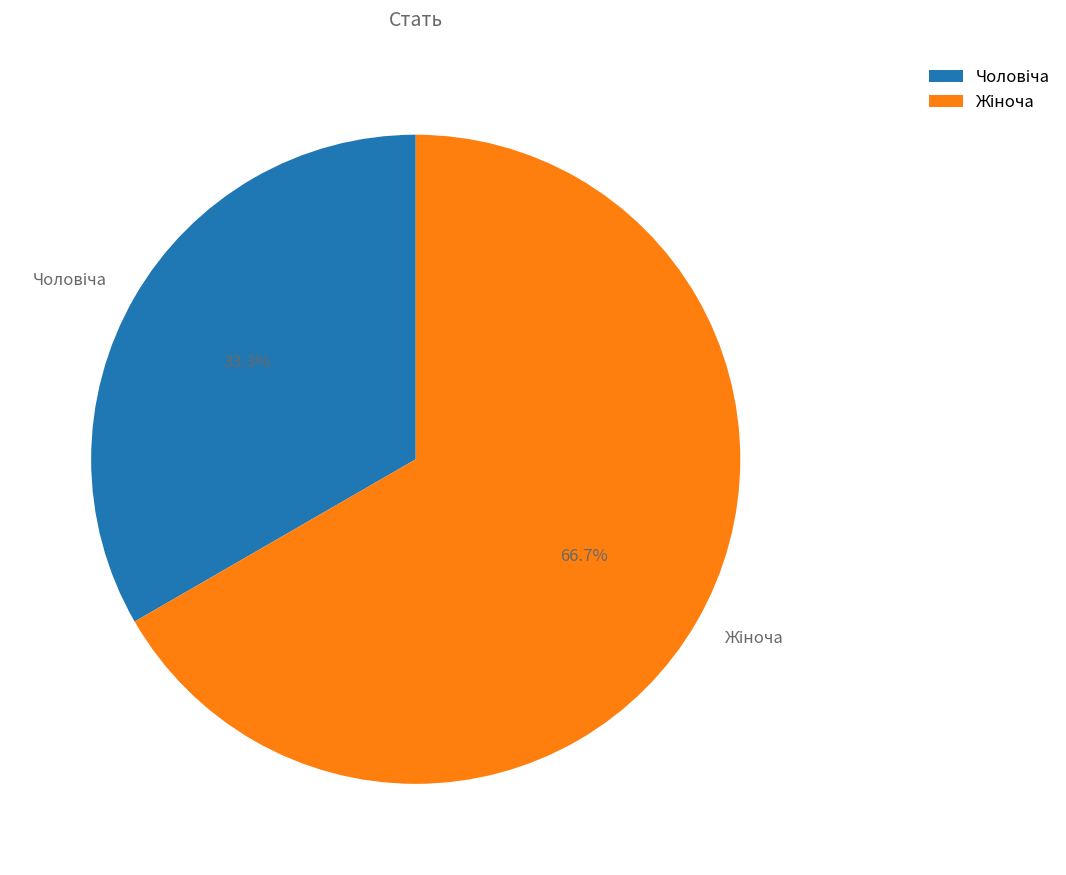

Is there any slice that represents more than half of the pie?

Yes